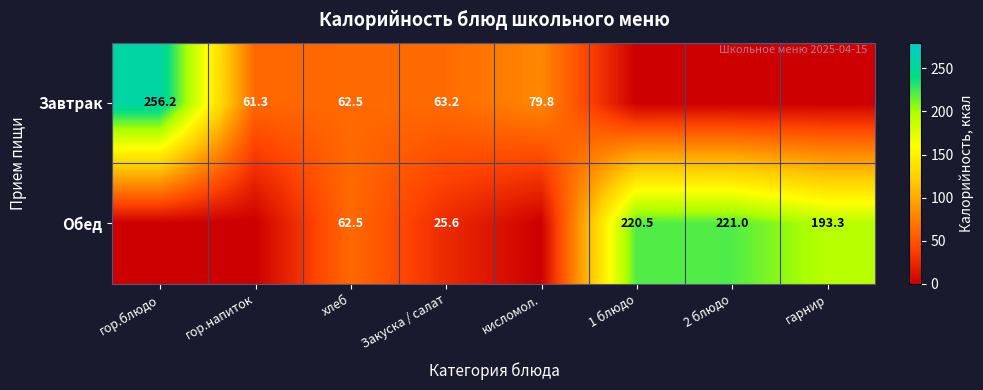

Is it true that Обед equals 25.6 at Закуска / салат?

True